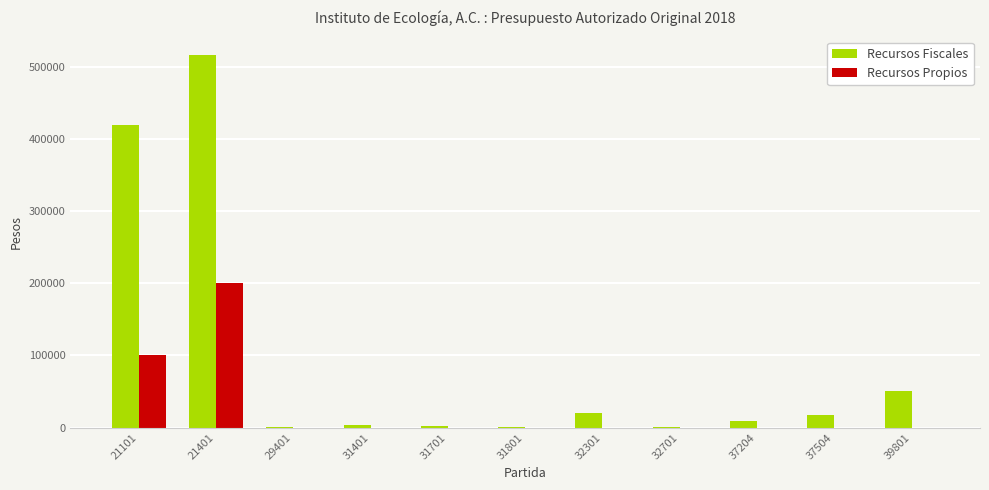

Is it true that Recursos Fiscales equals 419175 at 21101?

True